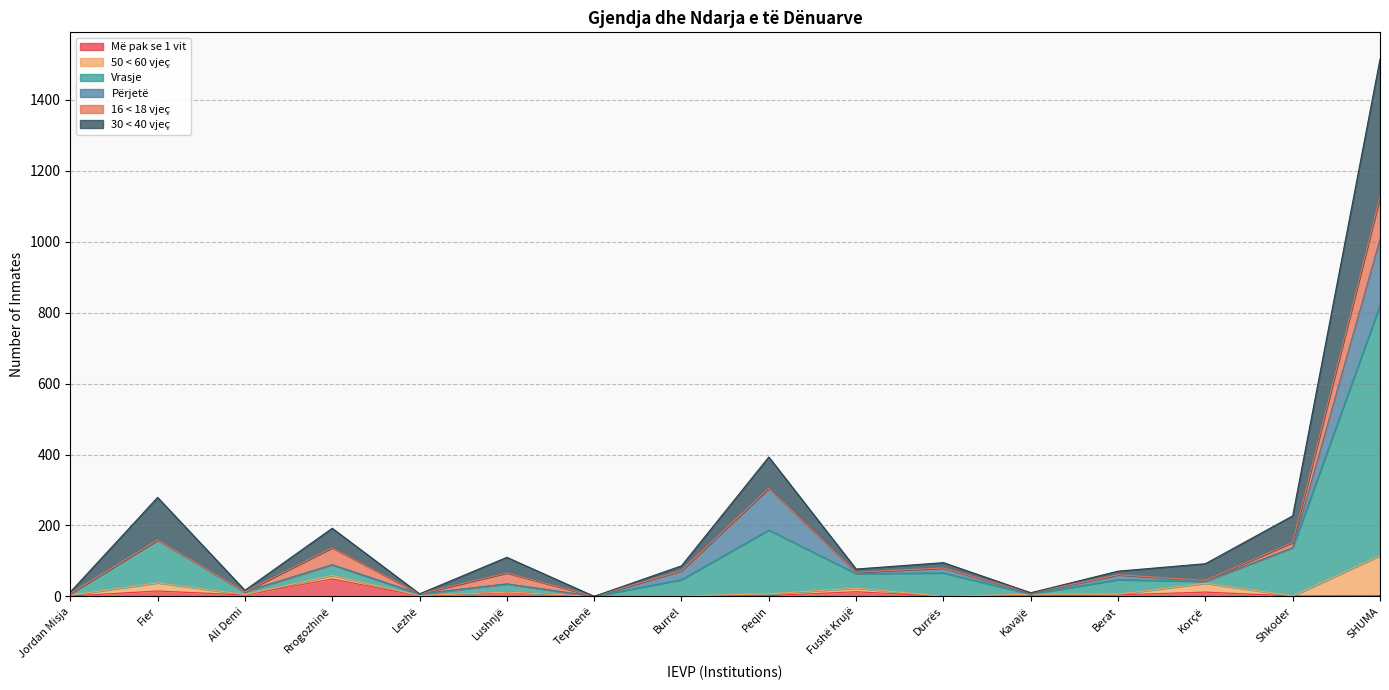

How many interior local valleys does the Më pak se 1 vit series have?

4